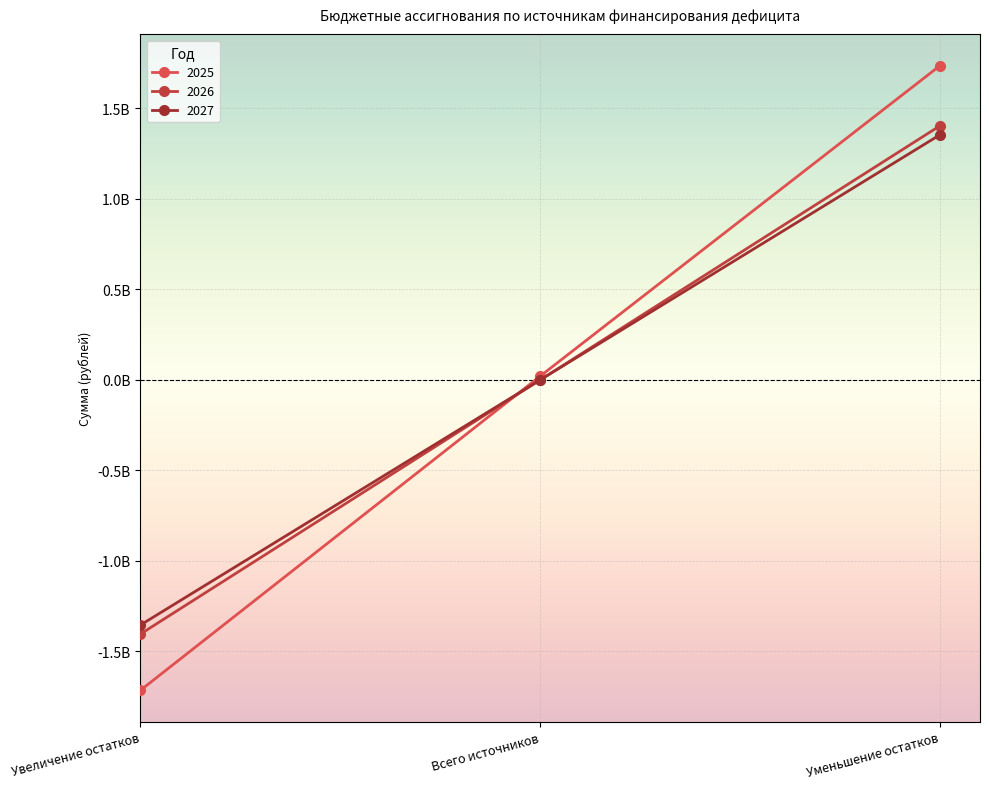

Is this an area chart (filled region under the line)?

No